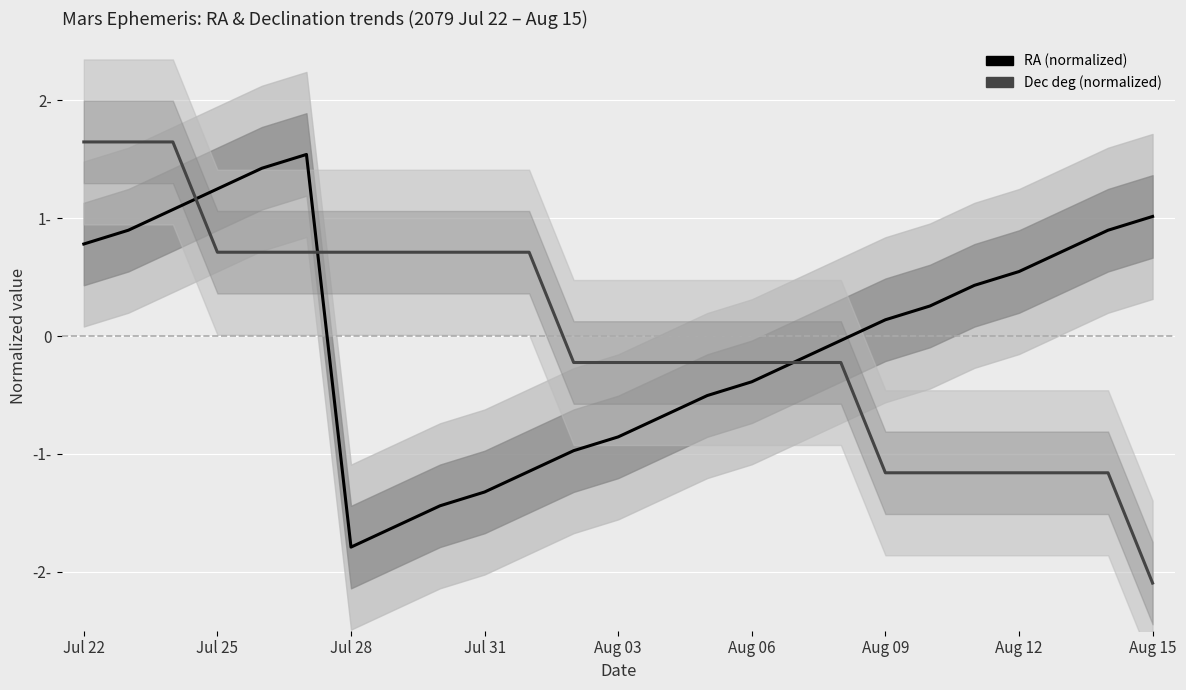

Where is RA (normalized) nearest to the value 0?

17